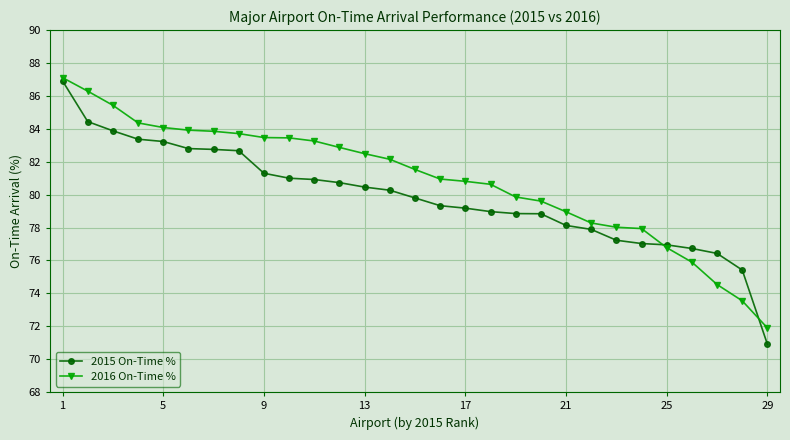

Which series has the largest total across all categories?

2016 On-Time %